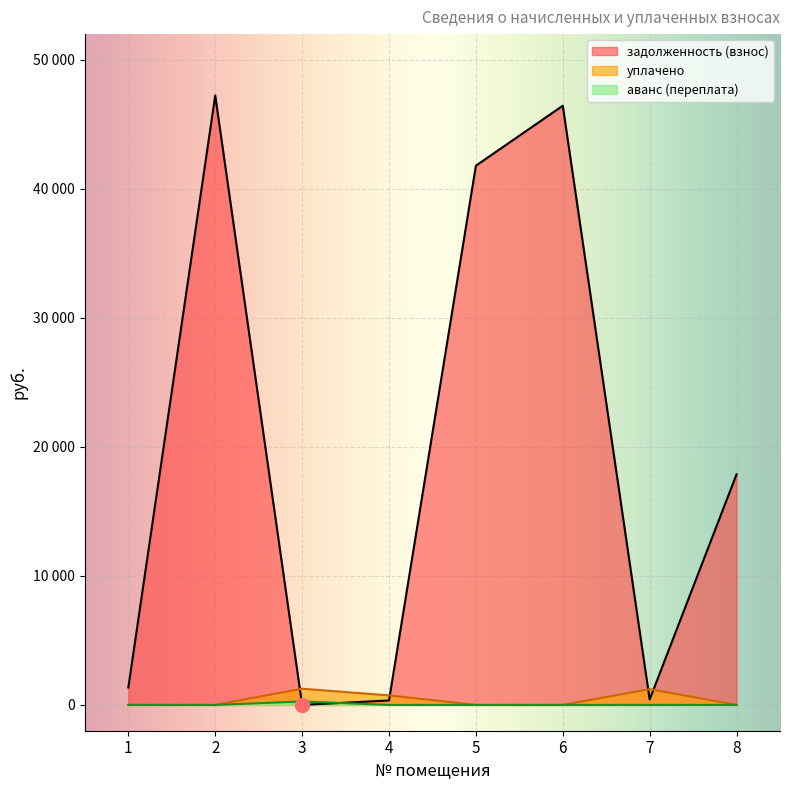

How many times do уплачено and задолженность (взнос) cross each other?

4